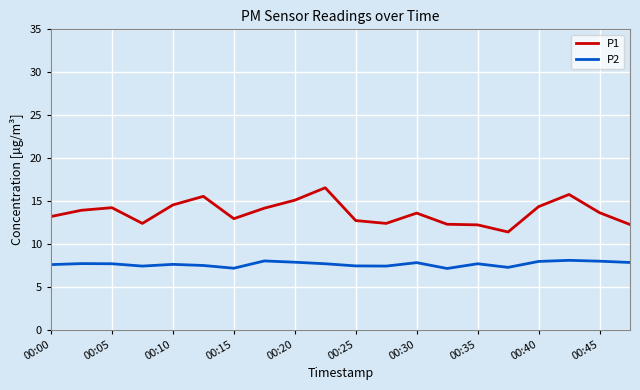

True or false: P1 and P2 intersect in this chart.

False